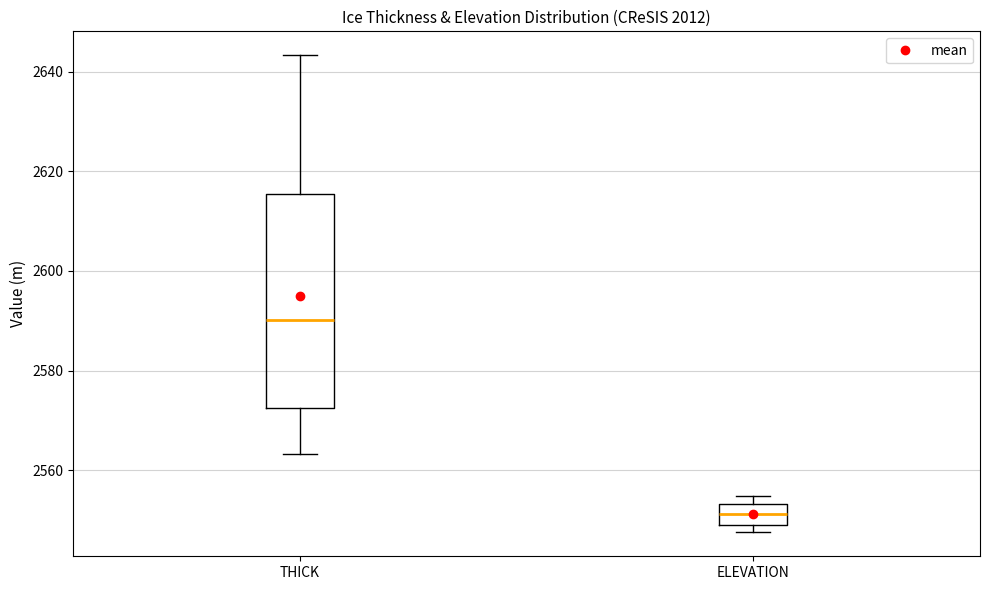

Reading left to right, read every box against the y-axis: the position of its median line, the range the box covers, and the ends of its whiskers. The values are not printed on the chart, so give them approximately, as read against the axis.

THICK: median 2590, box 2572 to 2616, whiskers 2564 to 2644
ELEVATION: median 2552, box 2548 to 2554, whiskers 2548 (just below the box's lower edge) to 2554 (just above the box's upper edge)